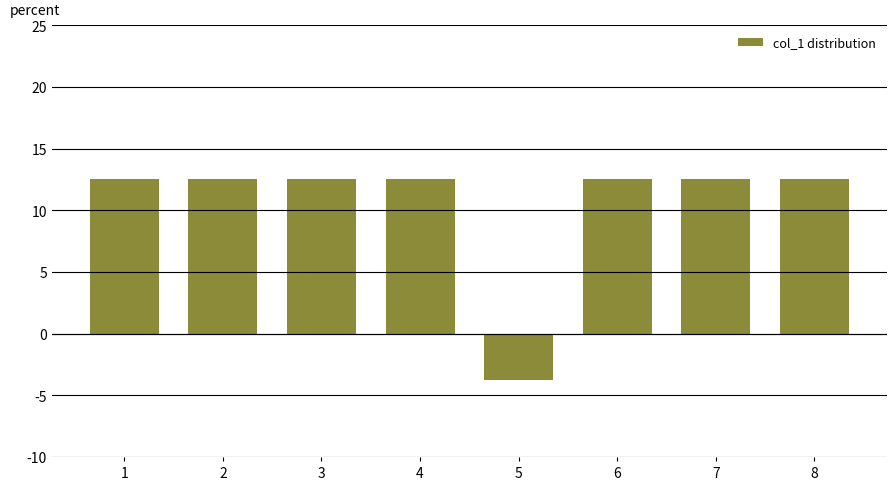

What is the value of the 4th bar from the left?

12.5